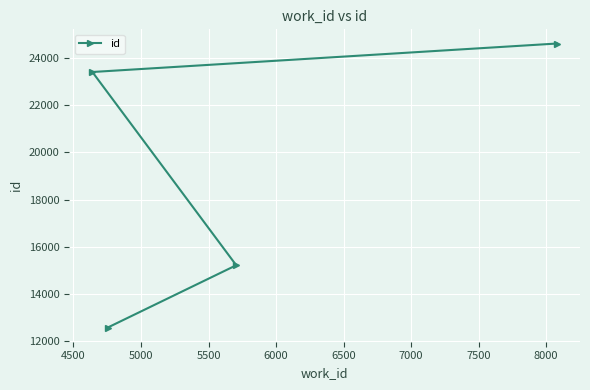

Reading right to left, transcribe all the data shown in this chart.

24605	15220	12584	23400